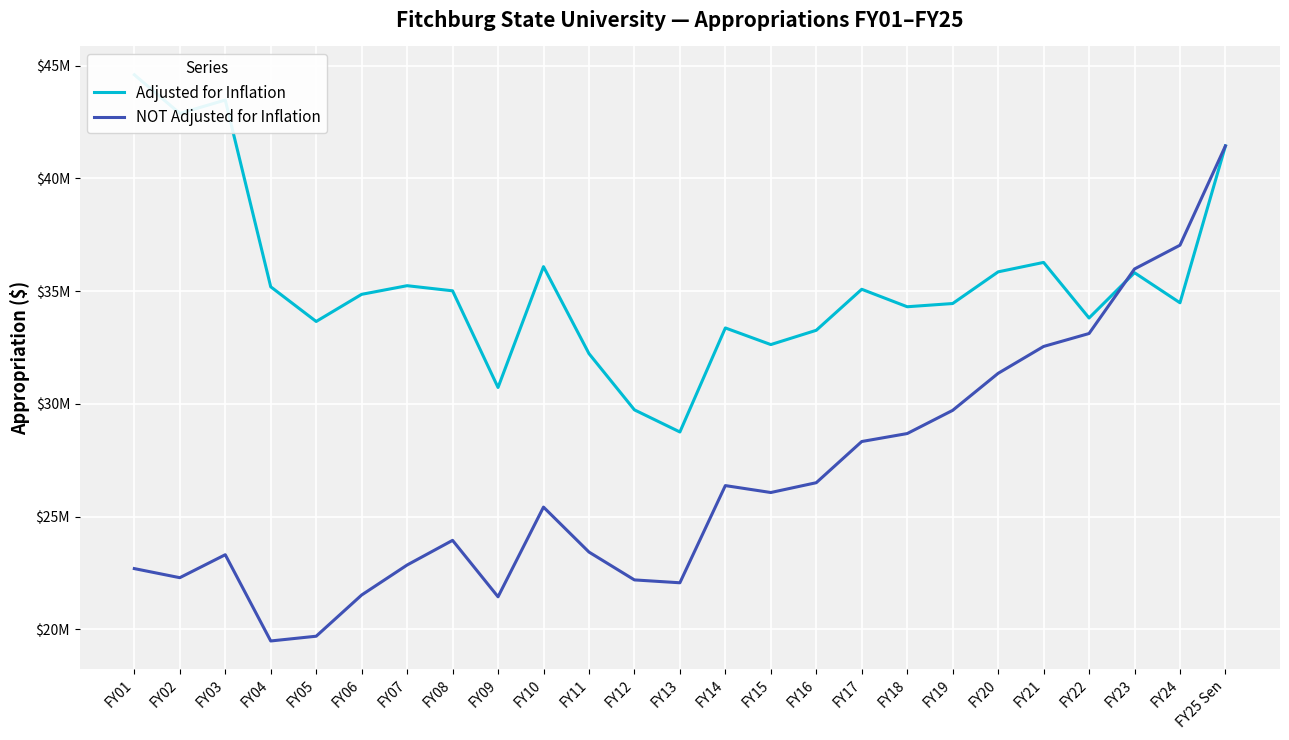

Rank the series at FY13 from lowest to highest value.

NOT Adjusted for Inflation, Adjusted for Inflation